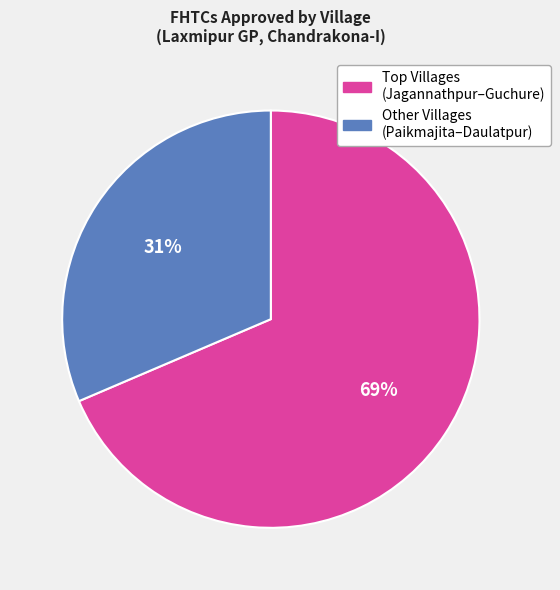

What percentage is the Other Villages (Paikmajita–Daulatpur) slice, to the nearest percent?

31%